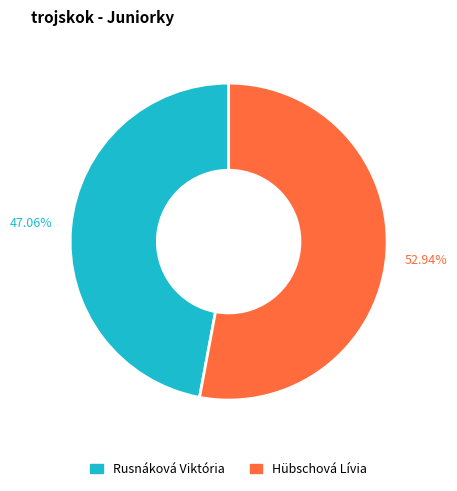

Rank the categories by value from lowest to highest.

Rusnáková Viktória, Hübschová Lívia